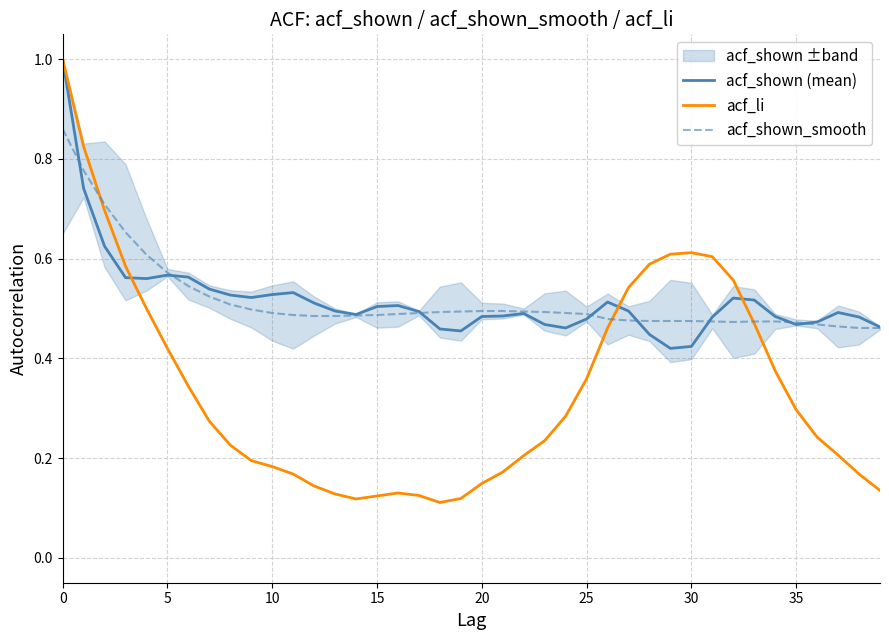

What is the highest value of the acf_shown_smooth series?

0.9